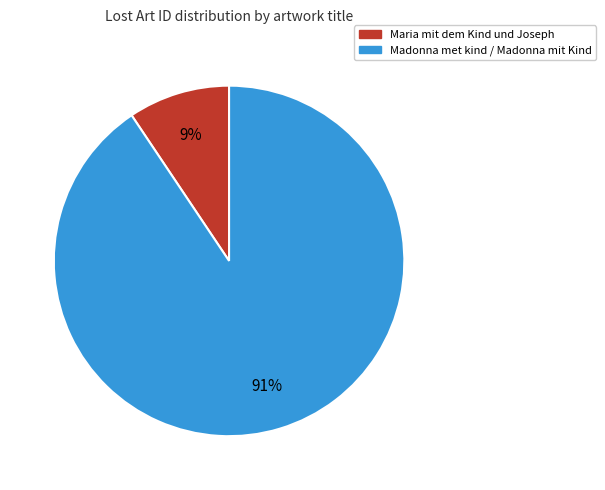

Count the number of slices in the pie.

2